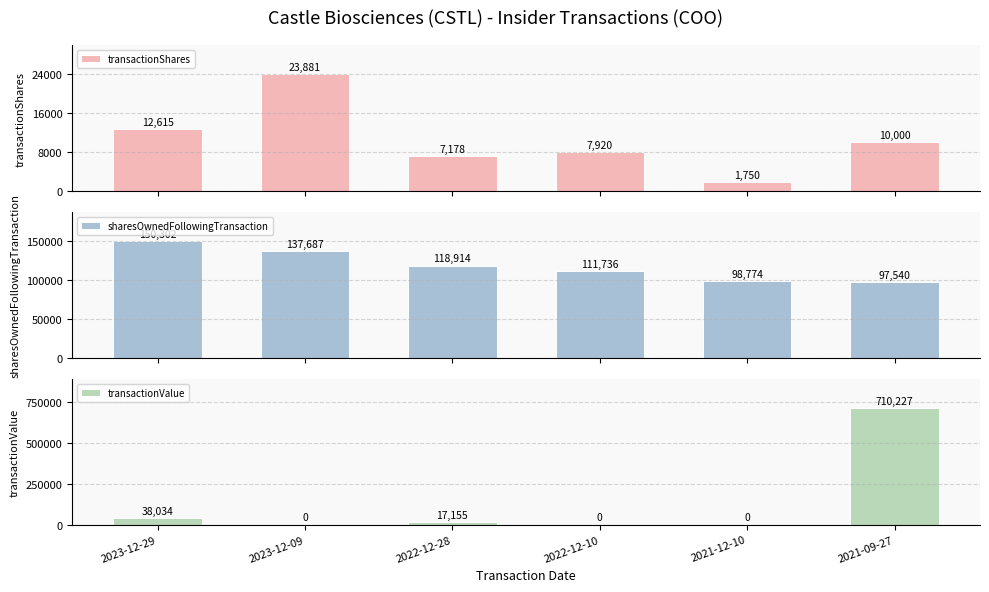

Reading left to right, extract all data points from this chart.

transactionShares: 12615	23881	7178	7920	1750	10000
sharesOwnedFollowingTransaction: 150302	137687	118914	111736	98774	97540
transactionValue: 38034	0	17155	0	0	710227